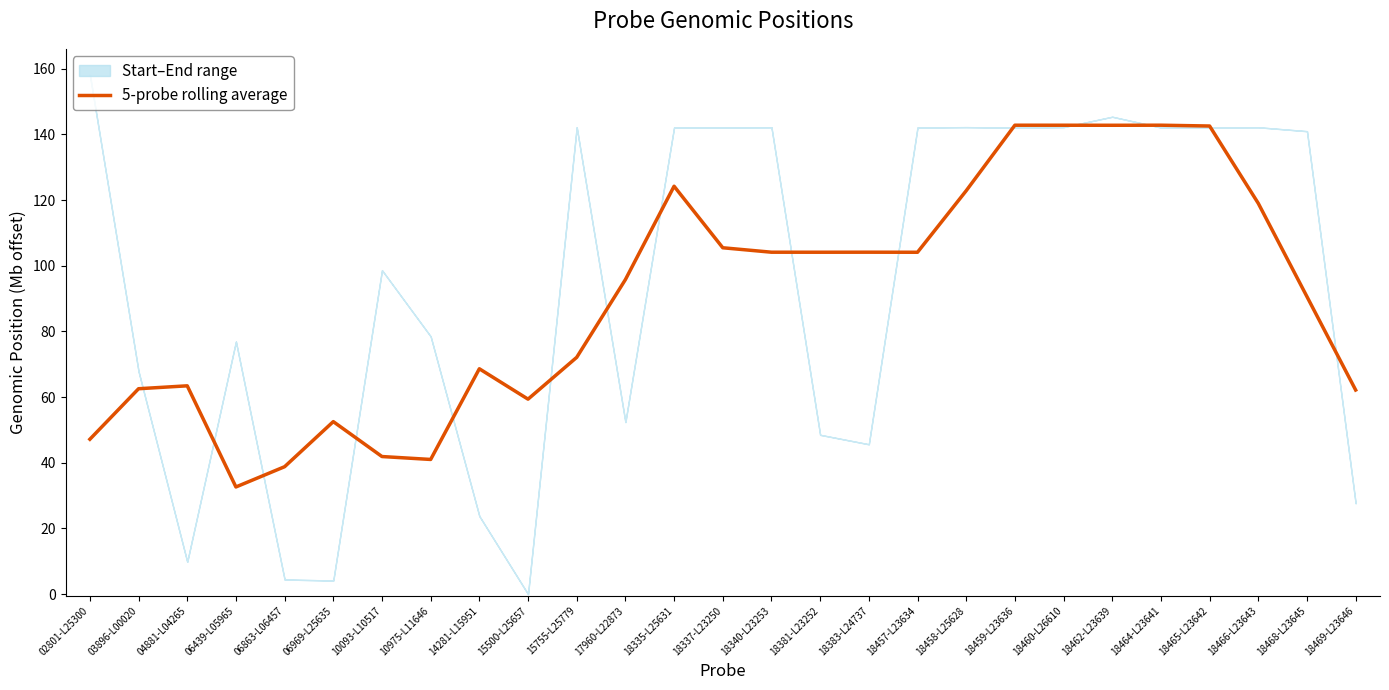

How many values exceed 95?

14